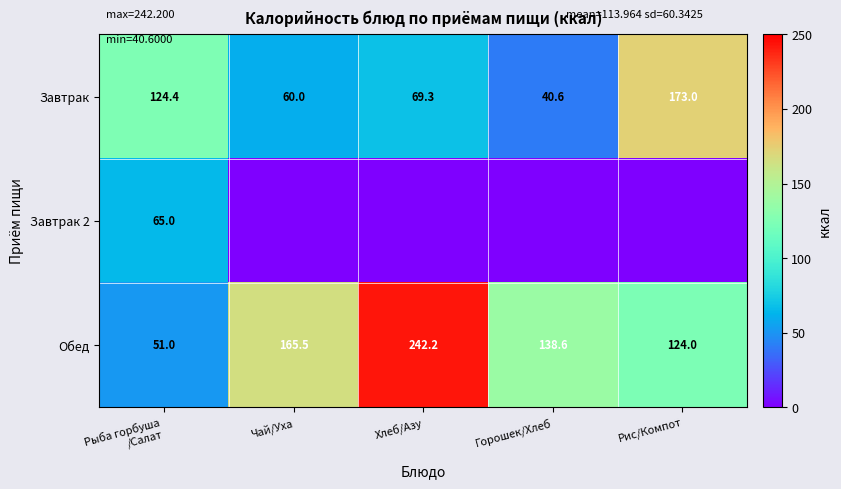

Count the number of categories in the chart.

5